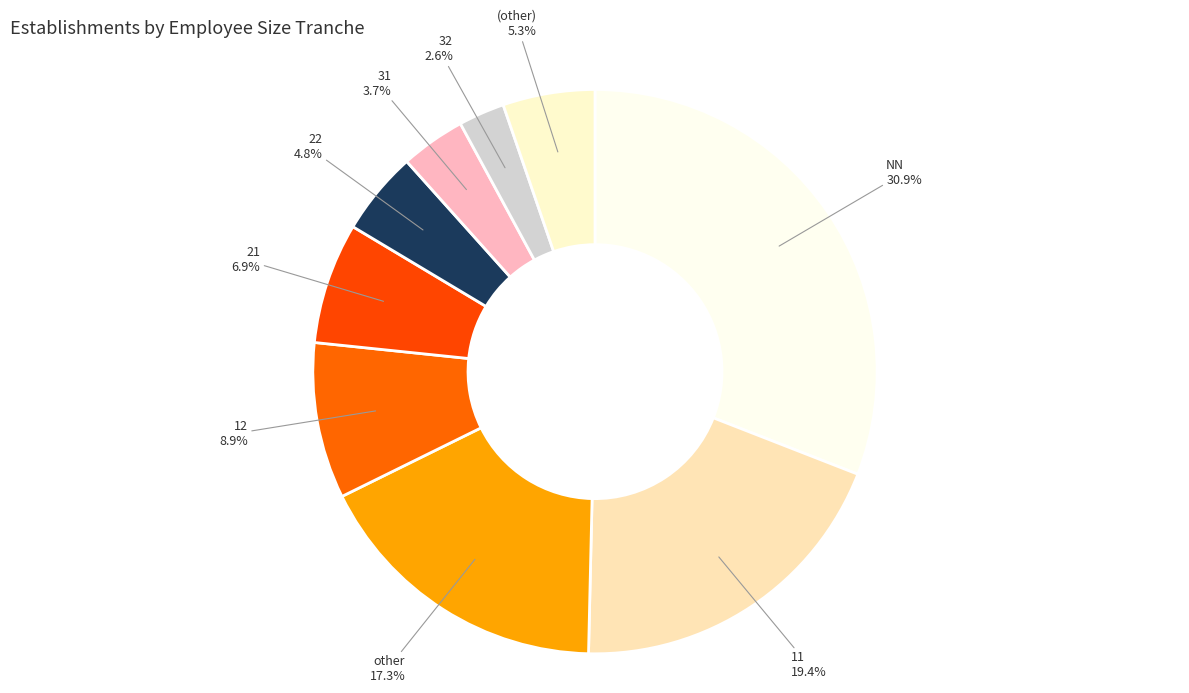

What percentage is NOT represented by 21?

93.1%